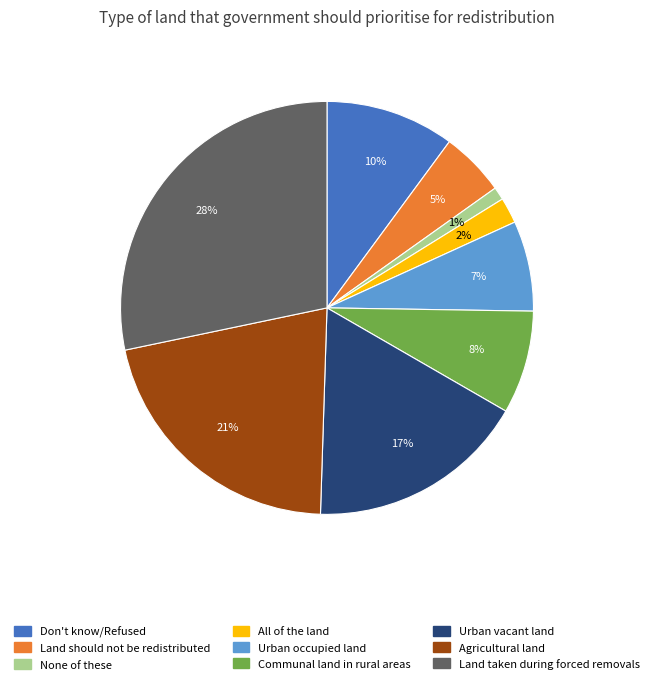

To the nearest percent, what is the difference between the largest and smallest slice percentages?

27%